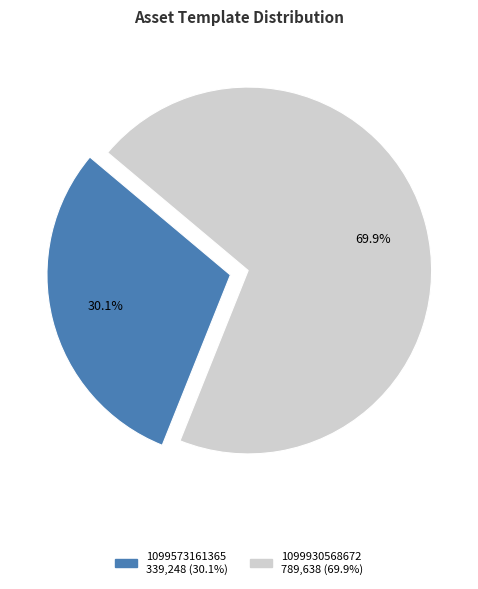

The 1099930568672 slice represents 70% of the pie. True or false?

True